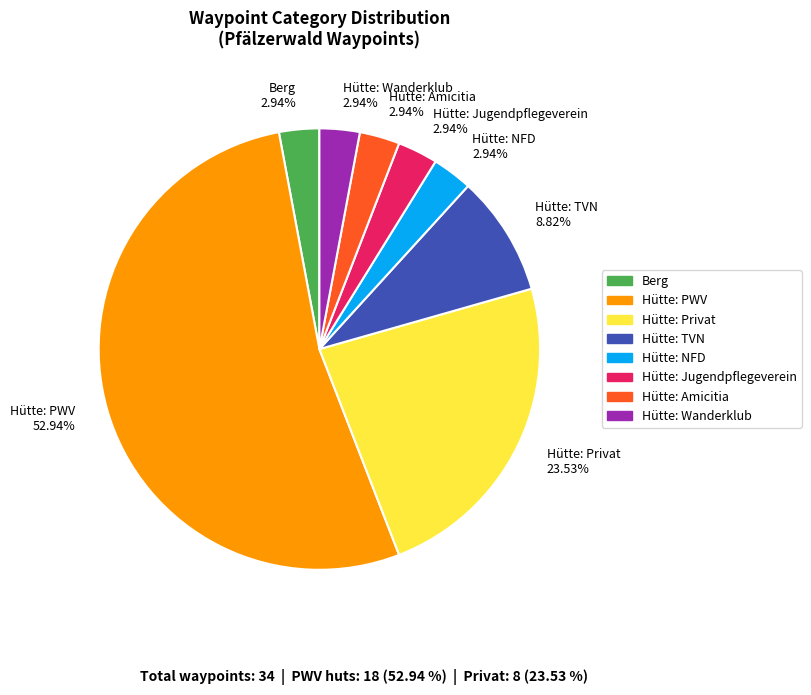

Between Berg 2.94% and Hütte: TVN 8.82%, which is larger?

Hütte: TVN 8.82%